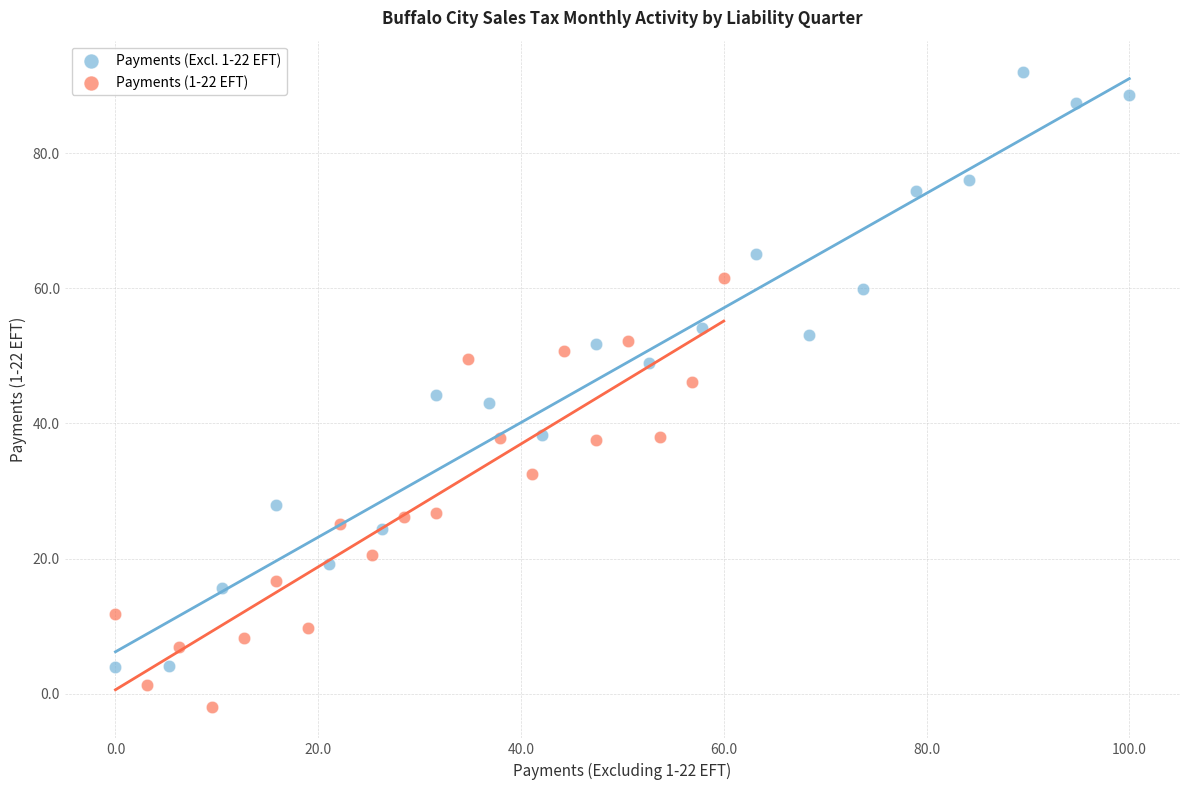

Which series has the widest spread of Y values?

Payments (Excl. 1-22 EFT)